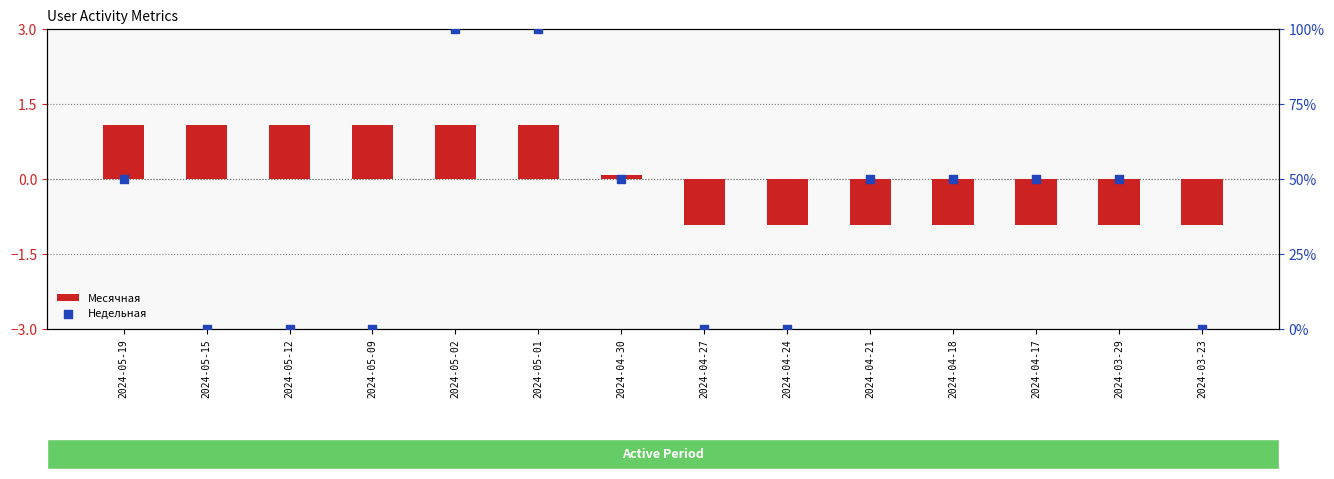

At which category is the sum across all series the highest?

2024-05-02